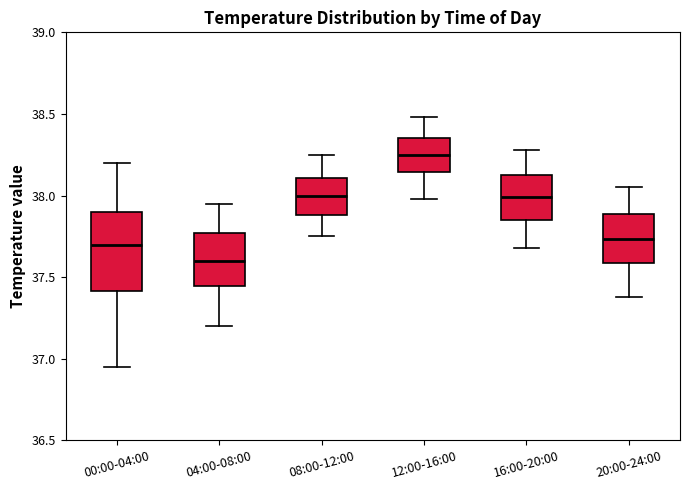

Reading left to right, read every box against the y-axis: the position of its median line, the range the box covers, and the ends of its whiskers. The values are not printed on the chart, so give them approximately, as read against the axis.

00:00-04:00: median 37.70, box 37.40 to 37.90, whiskers 36.95 to 38.20
04:00-08:00: median 37.60, box 37.45 to 37.75, whiskers 37.20 to 37.95
08:00-12:00: median 38.00, box 37.90 to 38.10, whiskers 37.75 to 38.25
12:00-16:00: median 38.25, box 38.15 to 38.35, whiskers 38.00 to 38.50
16:00-20:00: median 38.00, box 37.85 to 38.15, whiskers 37.70 to 38.30
20:00-24:00: median 37.75, box 37.60 to 37.90, whiskers 37.40 to 38.05